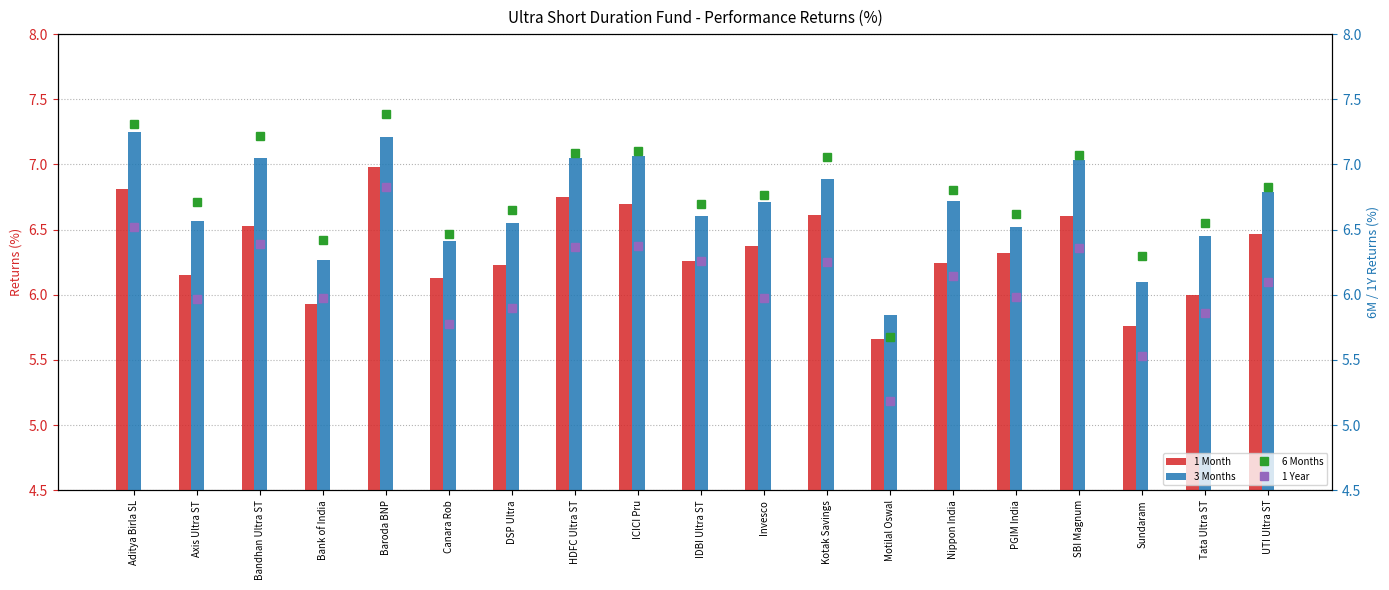

Which series has the largest total across all categories?

6 Months